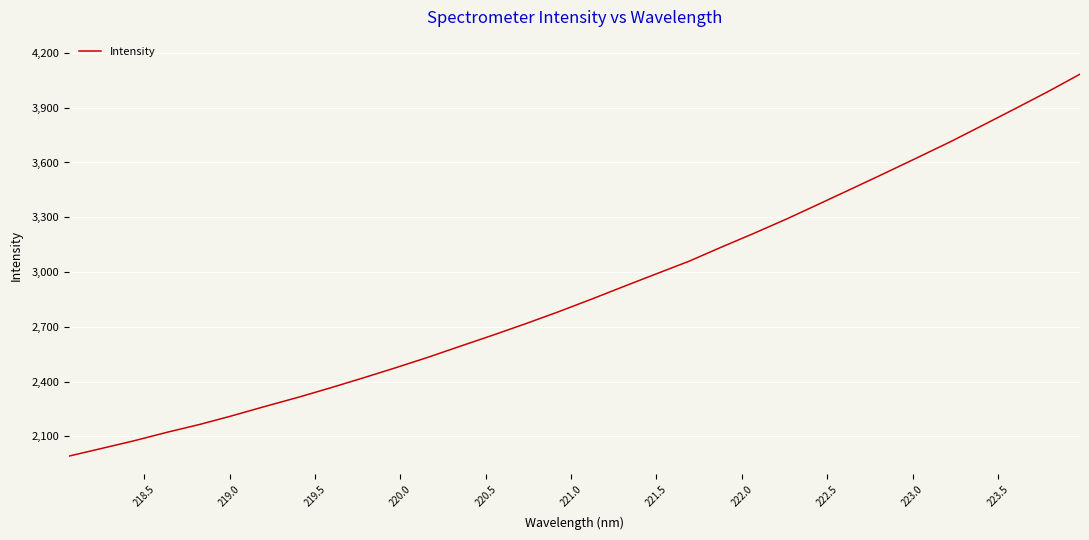

What is the smallest value displayed?

1991.4